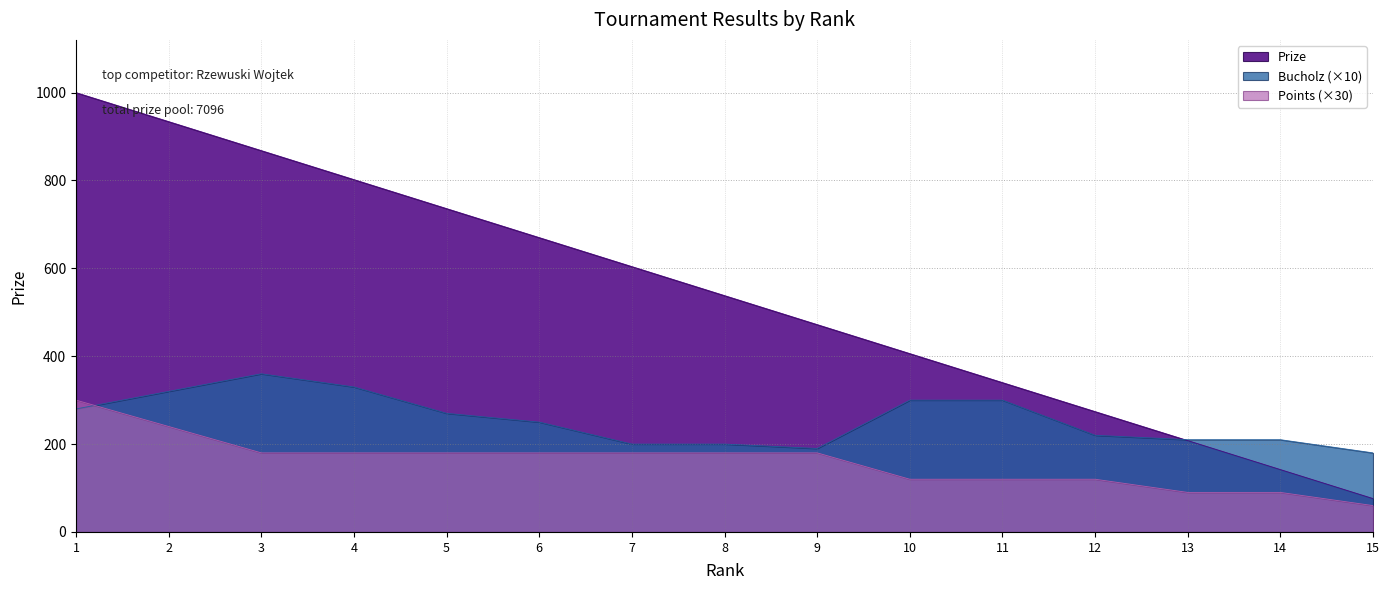

What are all the series names shown in the legend?

Prize, Bucholz (×10), Points (×30)